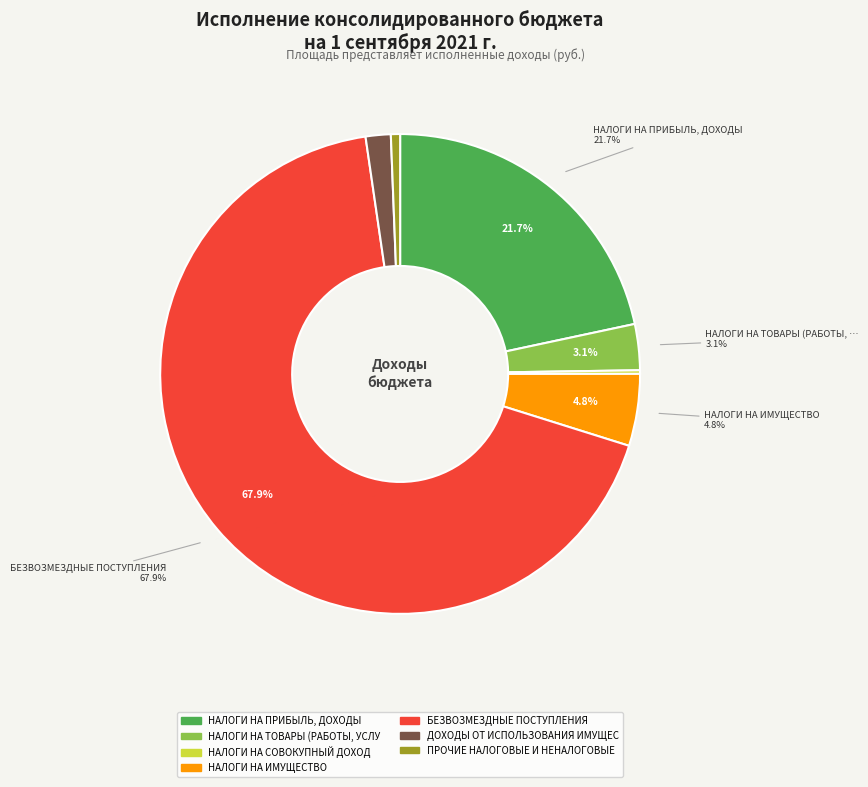

What is the largest slice in the pie chart?

БЕЗВОЗМЕЗДНЫЕ ПОСТУПЛЕНИЯ